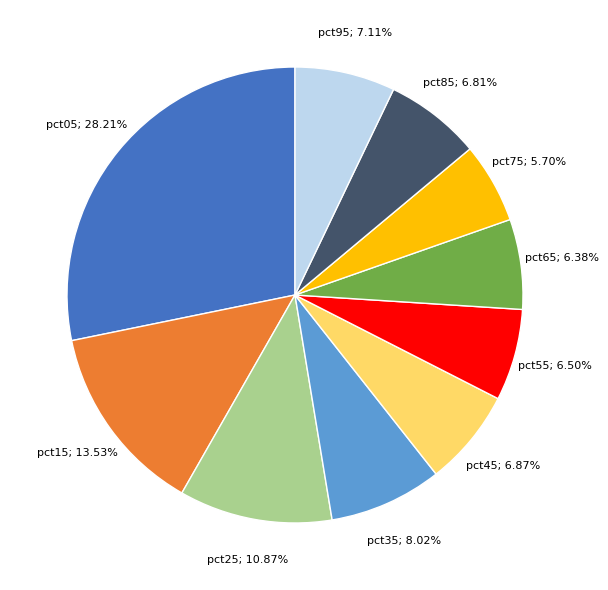

Is there a majority slice in this chart?

No